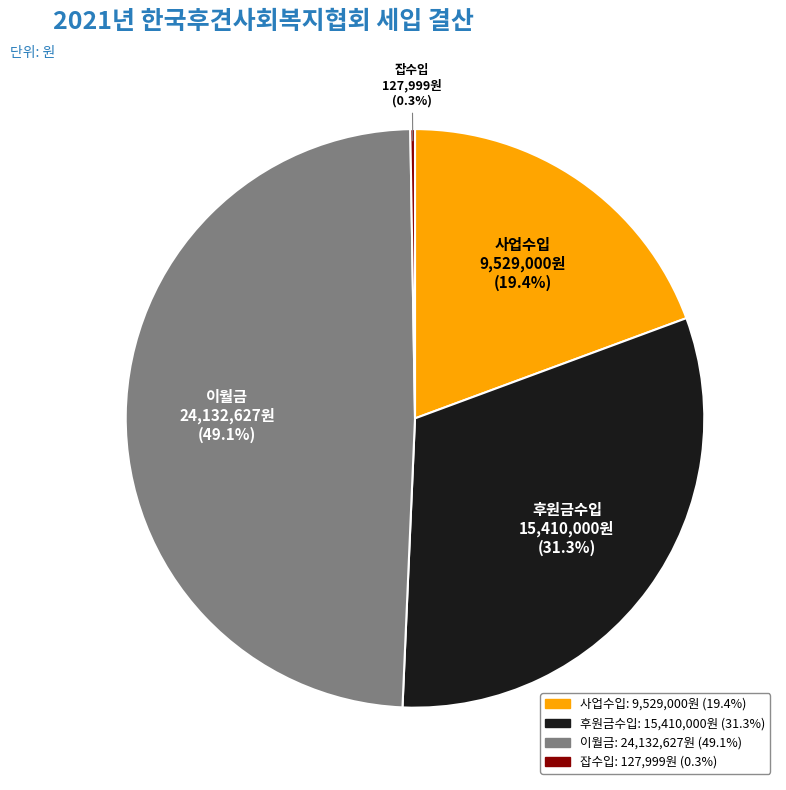

To the nearest percent, what is the combined percentage of 사업수입 and 이월금?

68%